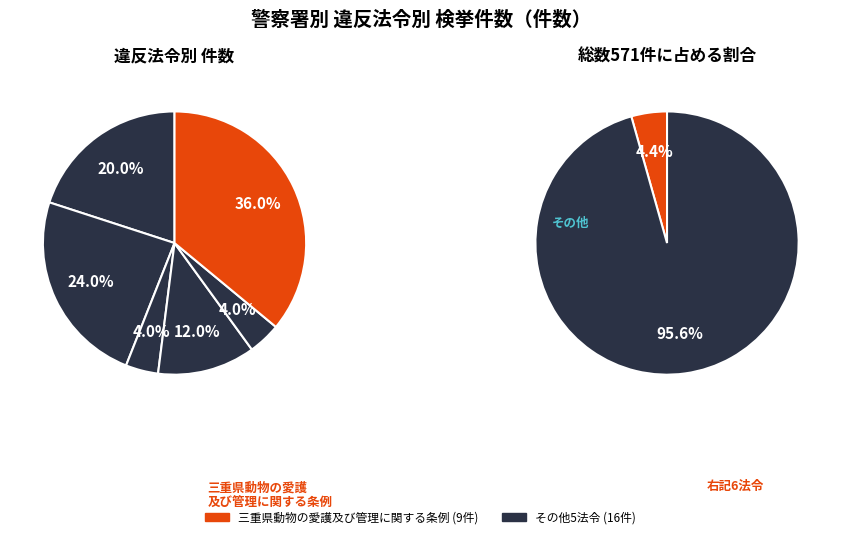

True or false: 民事執行法 accounts for 38% of the total.

False